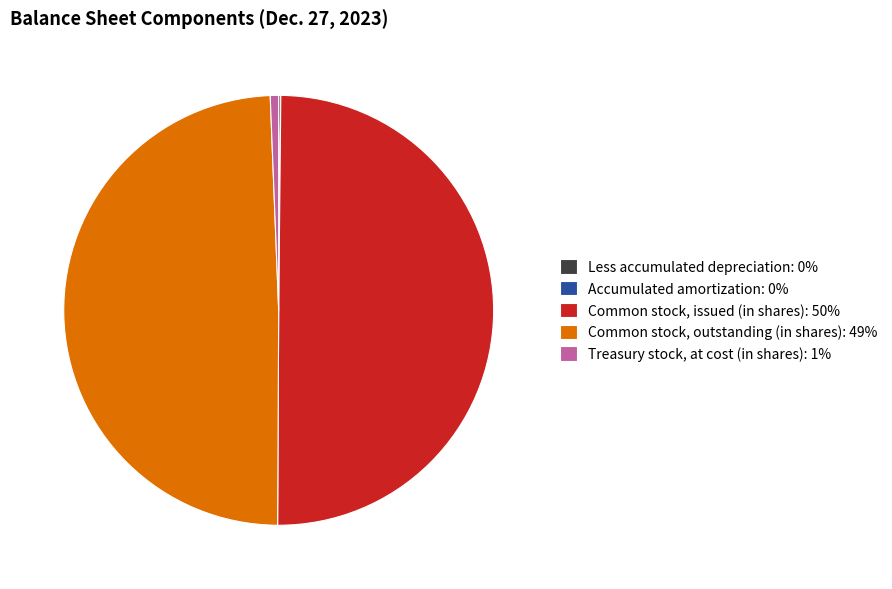

Is it true that Treasury stock, at cost (in shares): 1% is 1% of the pie?

True